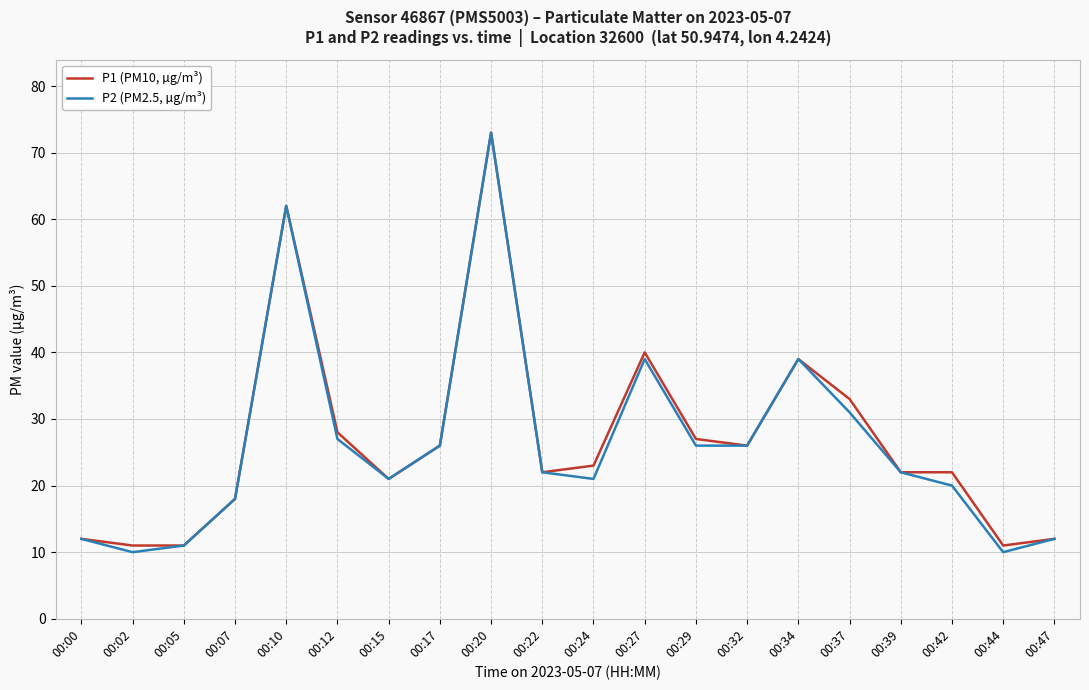

List the series in order of their overall mean, highest first.

P1 (PM10, µg/m³), P2 (PM2.5, µg/m³)